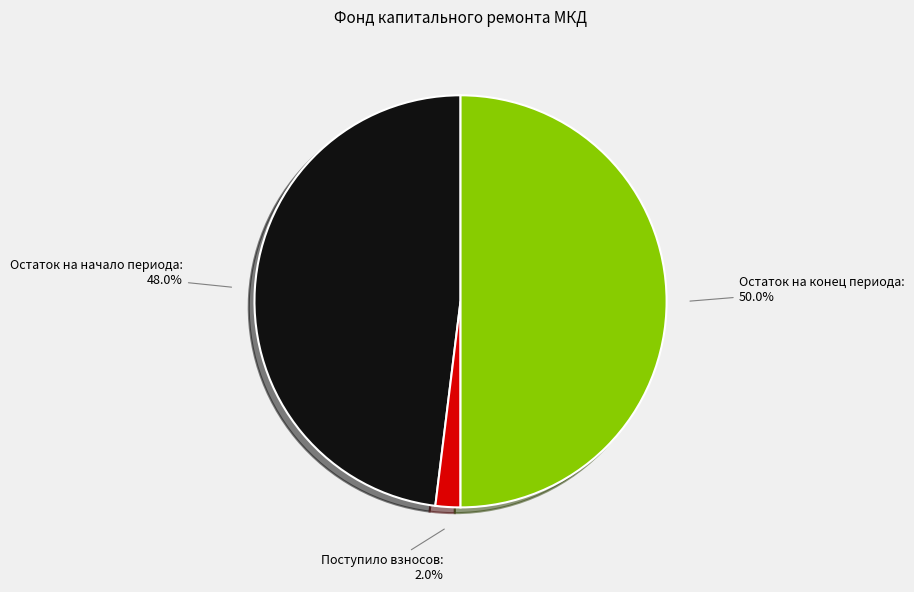

Count the number of slices in the pie.

3